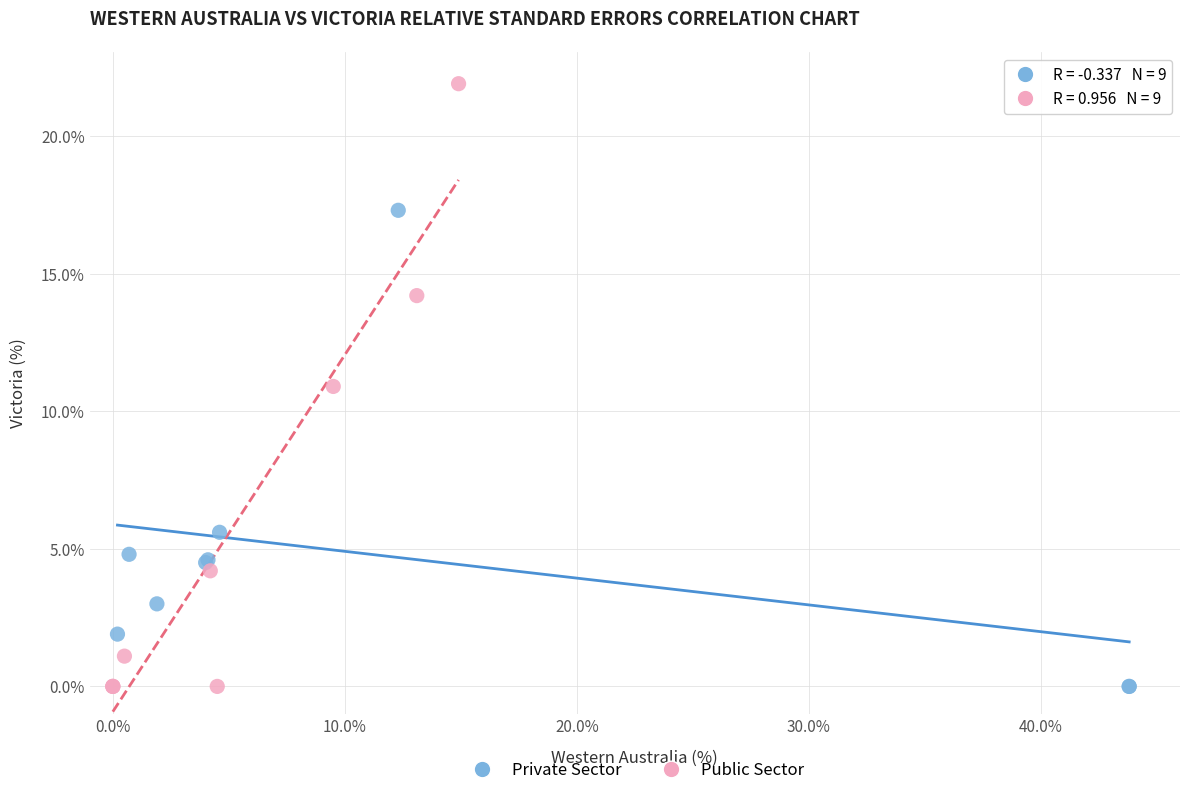

Which series has the largest Y range (max minus min)?

Public Sector